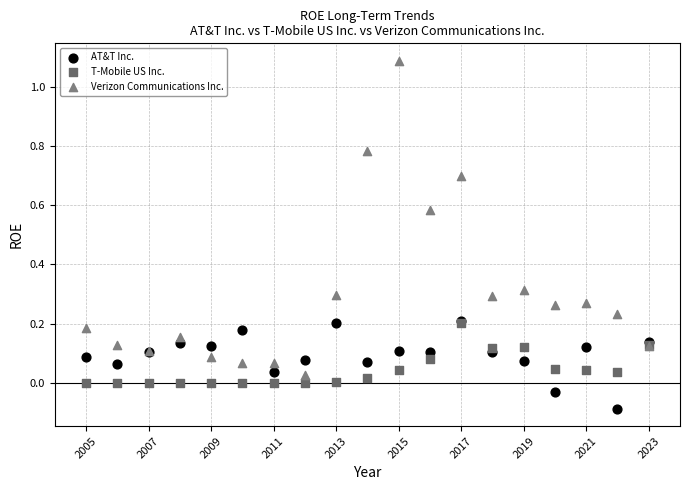

Which series contains the lowest Y value?

AT&T Inc.